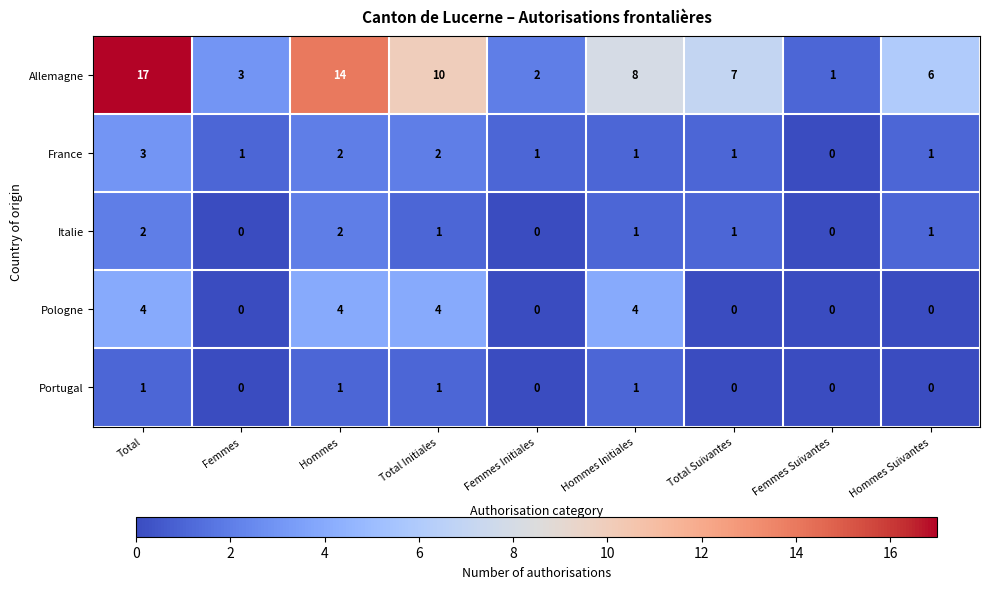

Count the Portugal values in the range 0 to 1.

9